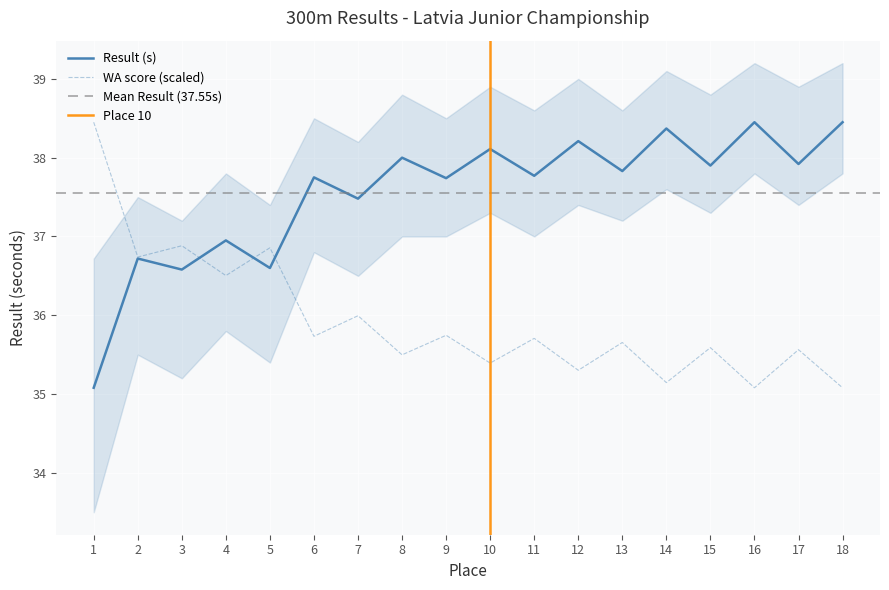

Where is Result nearest to the value 36?

3